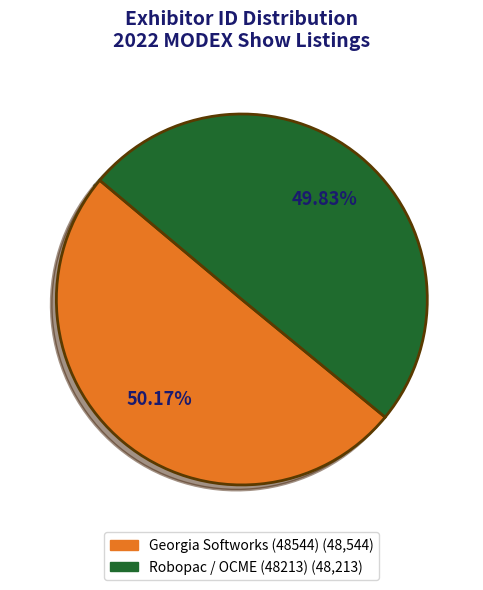

To the nearest percent, what portion does Robopac / OCME (48213) represent?

50%